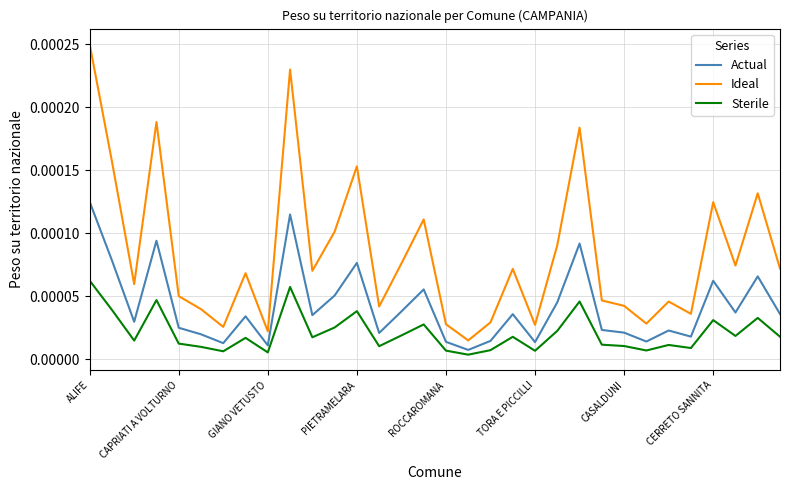

How many lines are shown in the chart?

3